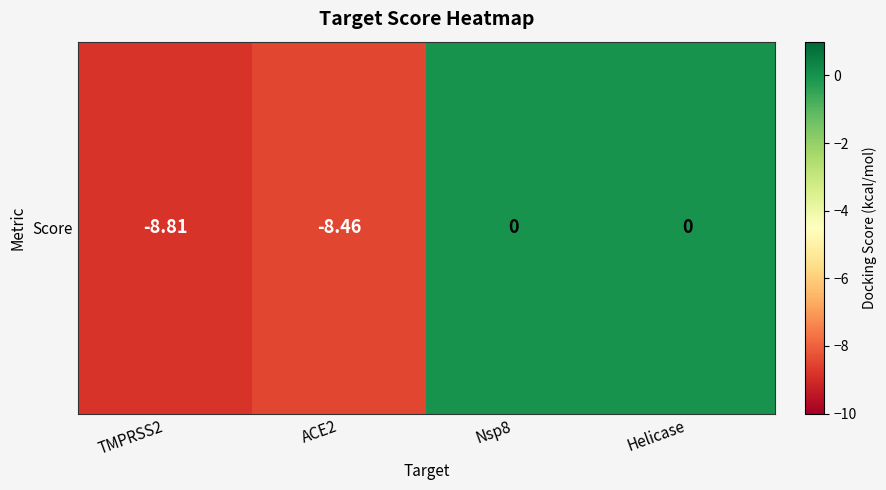

Reading left to right, transcribe all the data shown in this chart.

TMPRSS2=-8.8	ACE2=-8.5	Nsp8=0.0	Helicase=0.0